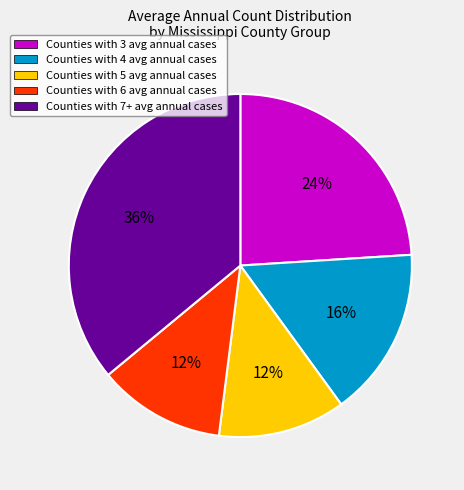

True or false: Counties with 5 avg annual cases accounts for 12% of the total.

True